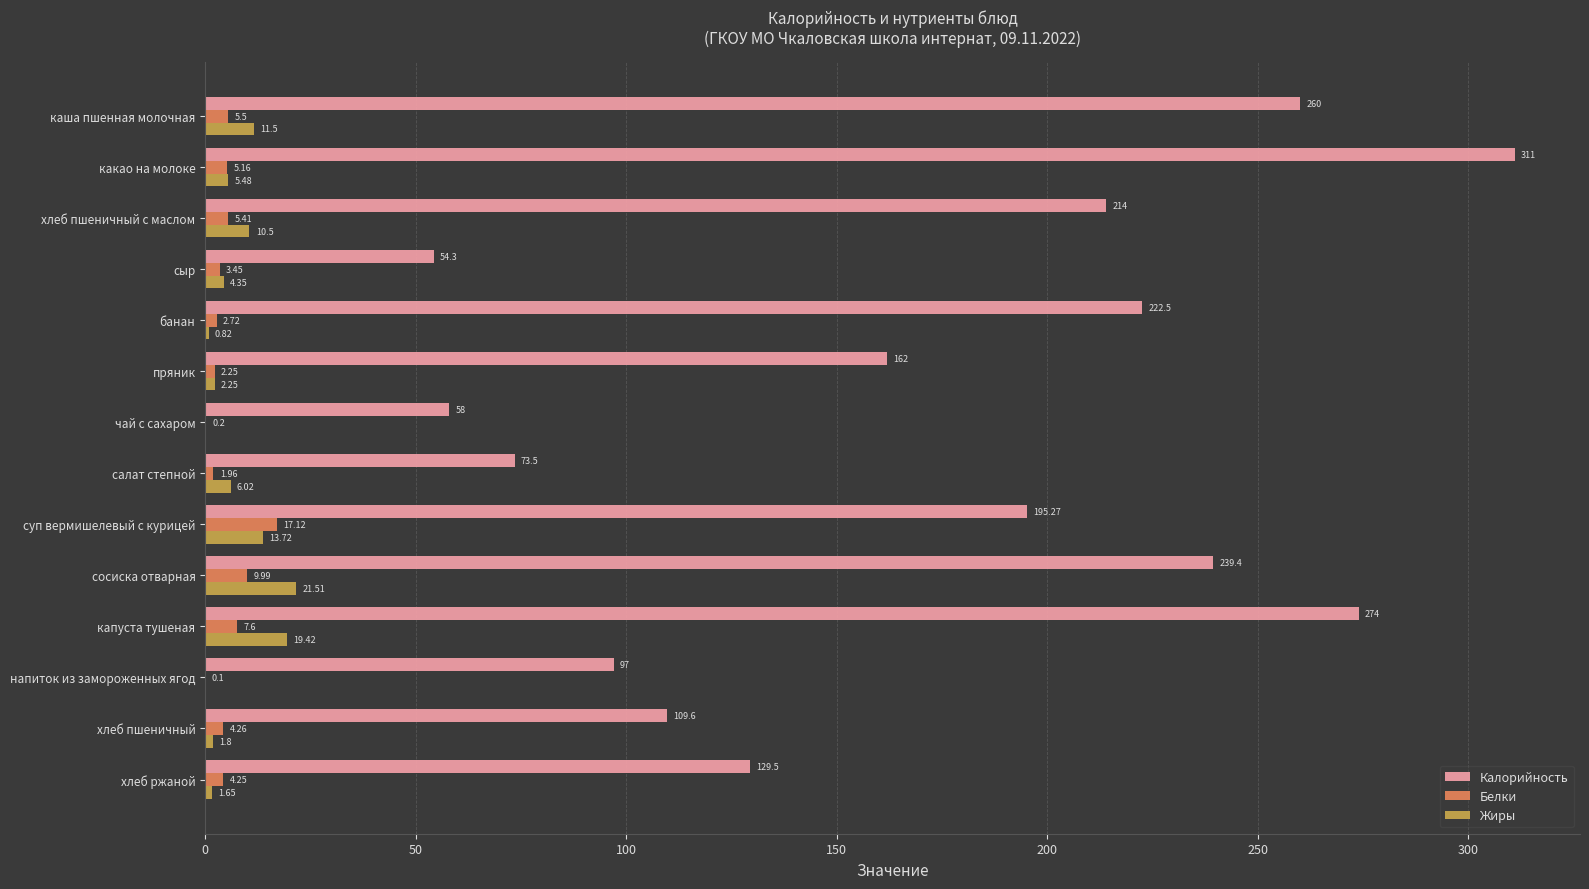

Where is Калорийность nearest to the value 182?

суп вермишелевый с курицей